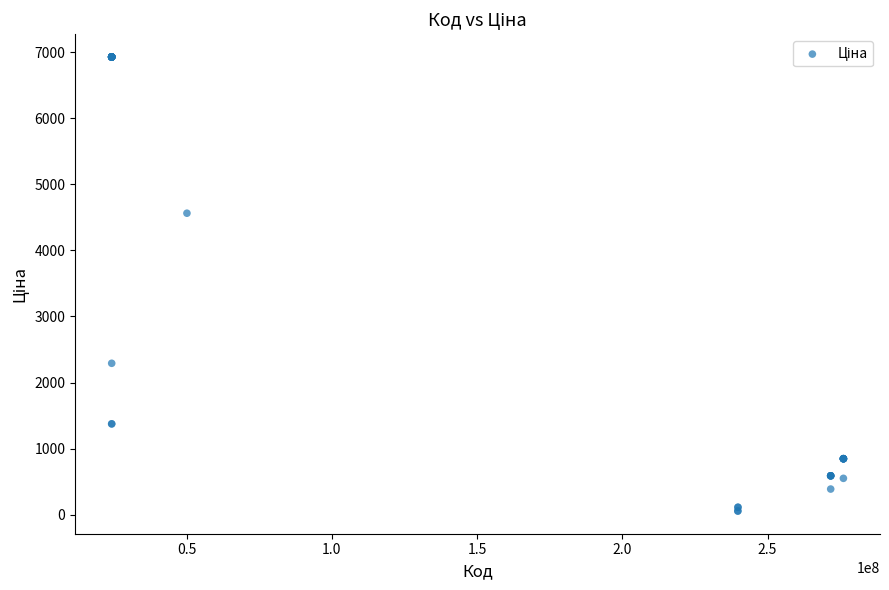

What Y value in the scatter plot is closest to 3491?

4561.9